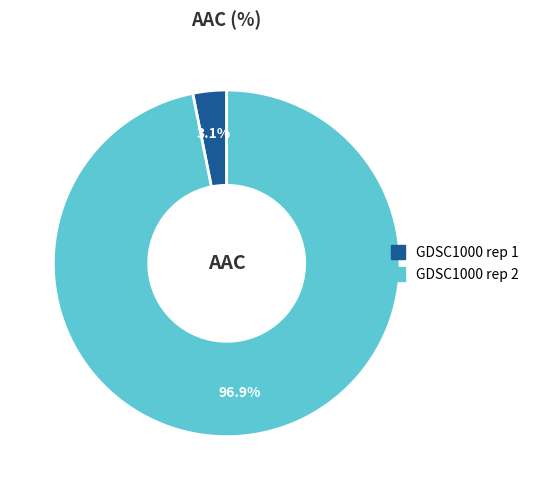

What is the smallest slice in the pie chart?

GDSC1000 rep 1